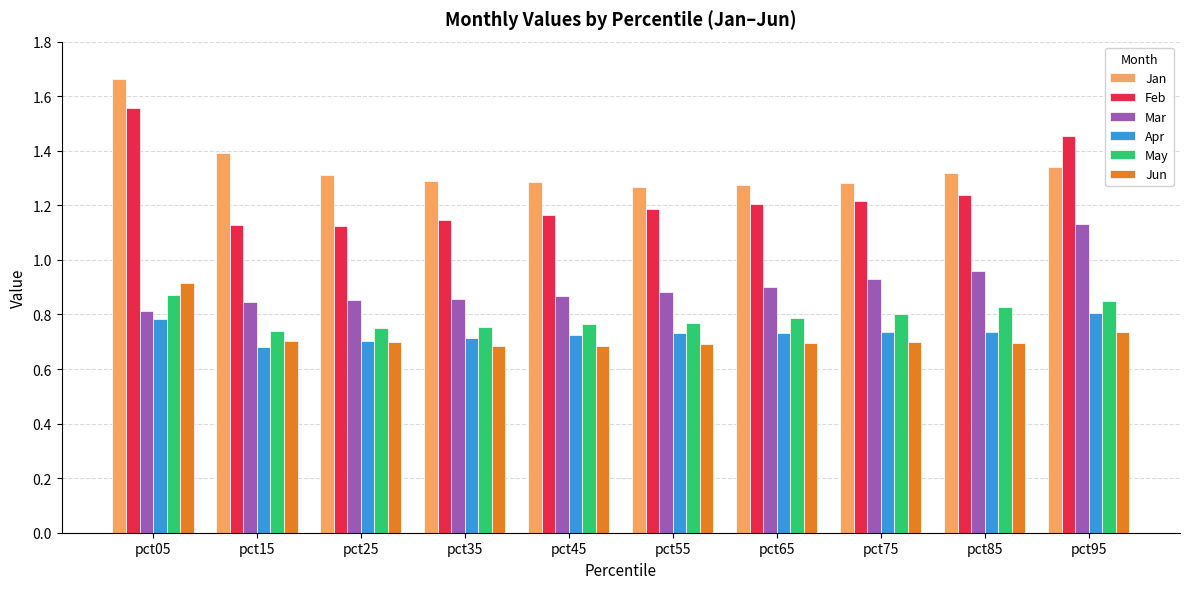

Are the bars horizontal?

No